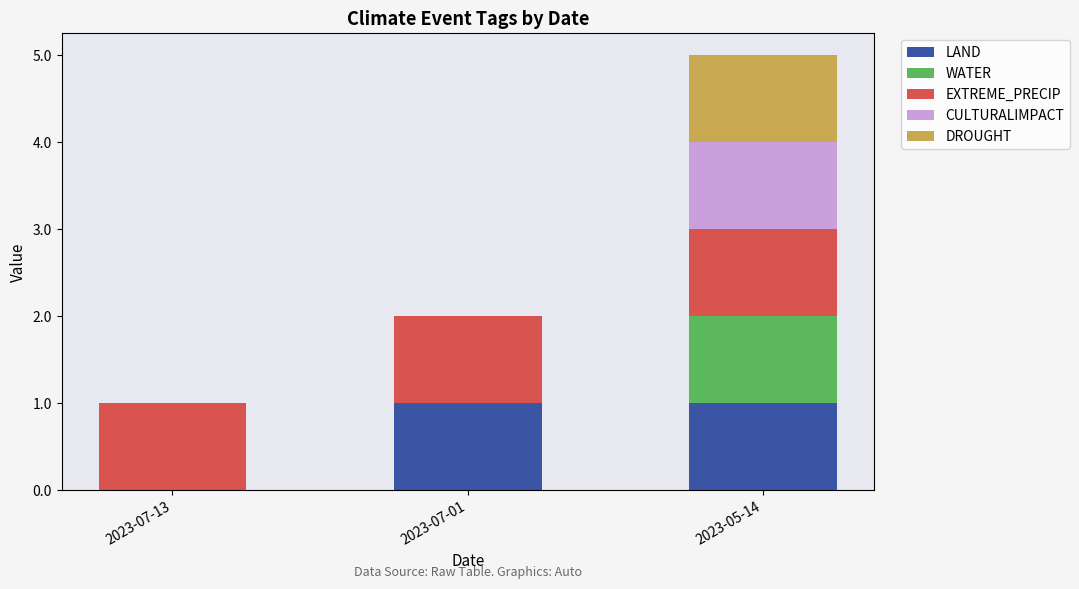

Are the bars grouped side by side (vs. stacked)?

No